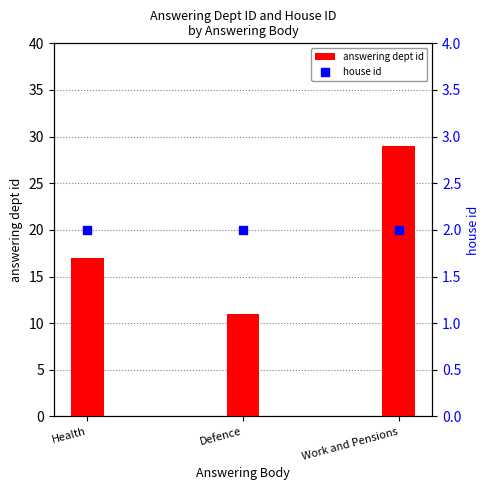

Is the value of answering dept id at Defence greater than the value of house id at Work and Pensions?

Yes